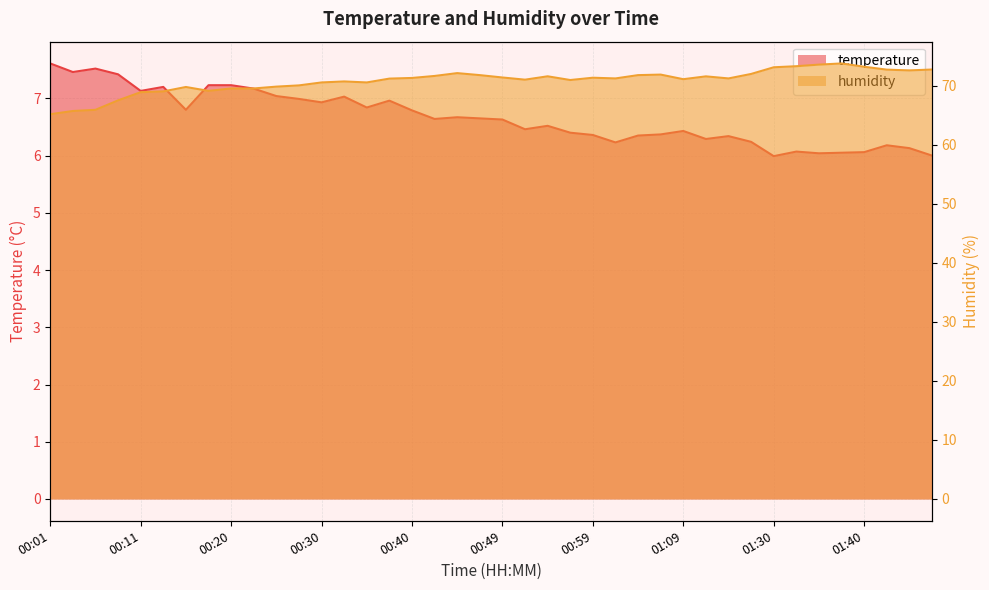

What is the spread (max minus min) of values at 01:40?

67.2